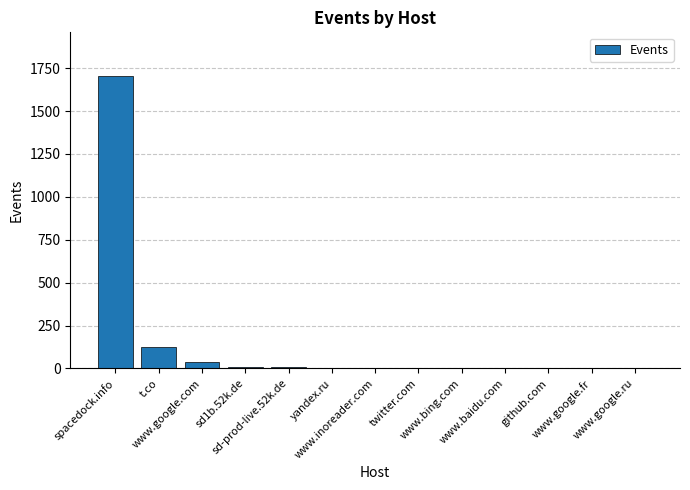

What is the change in value from t.co to www.inoreader.com?

-123